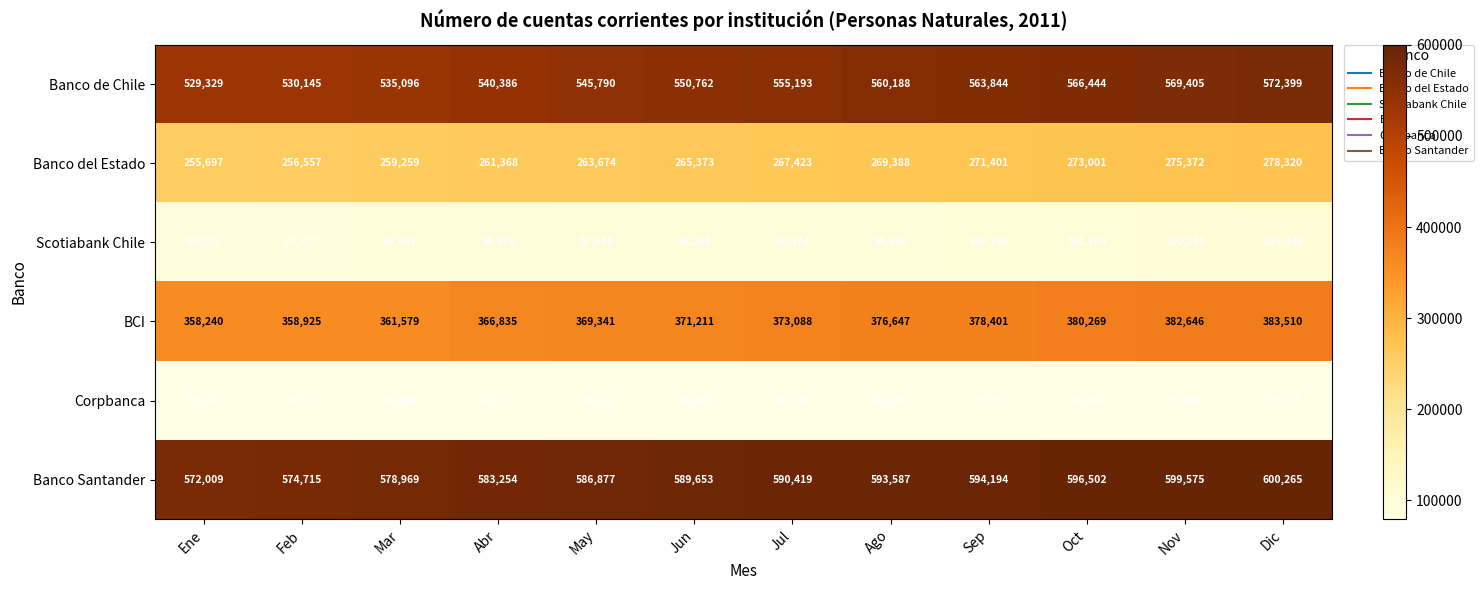

What is the minimum value shown in the chart?

79456